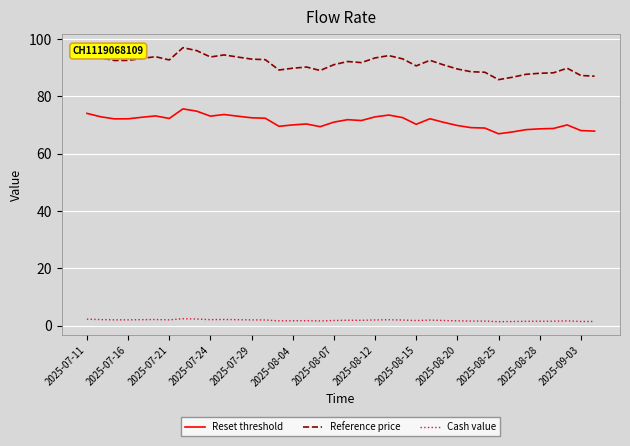

Which series has the largest range (max minus min)?

Reference price